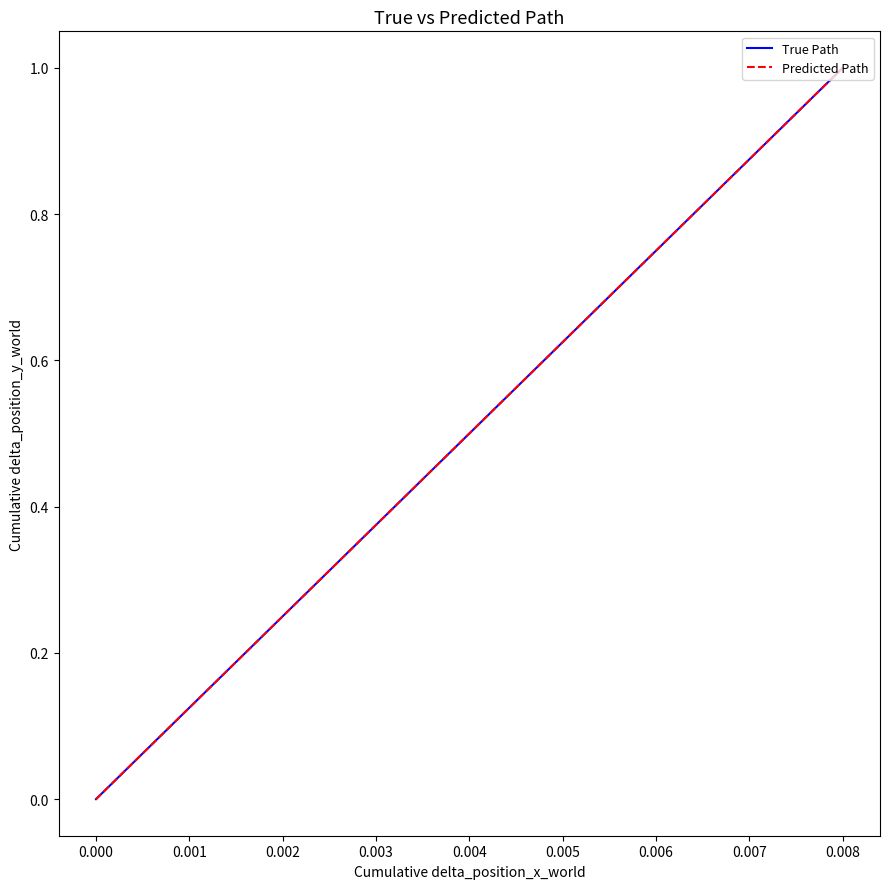

What is the greatest value displayed?

1.0